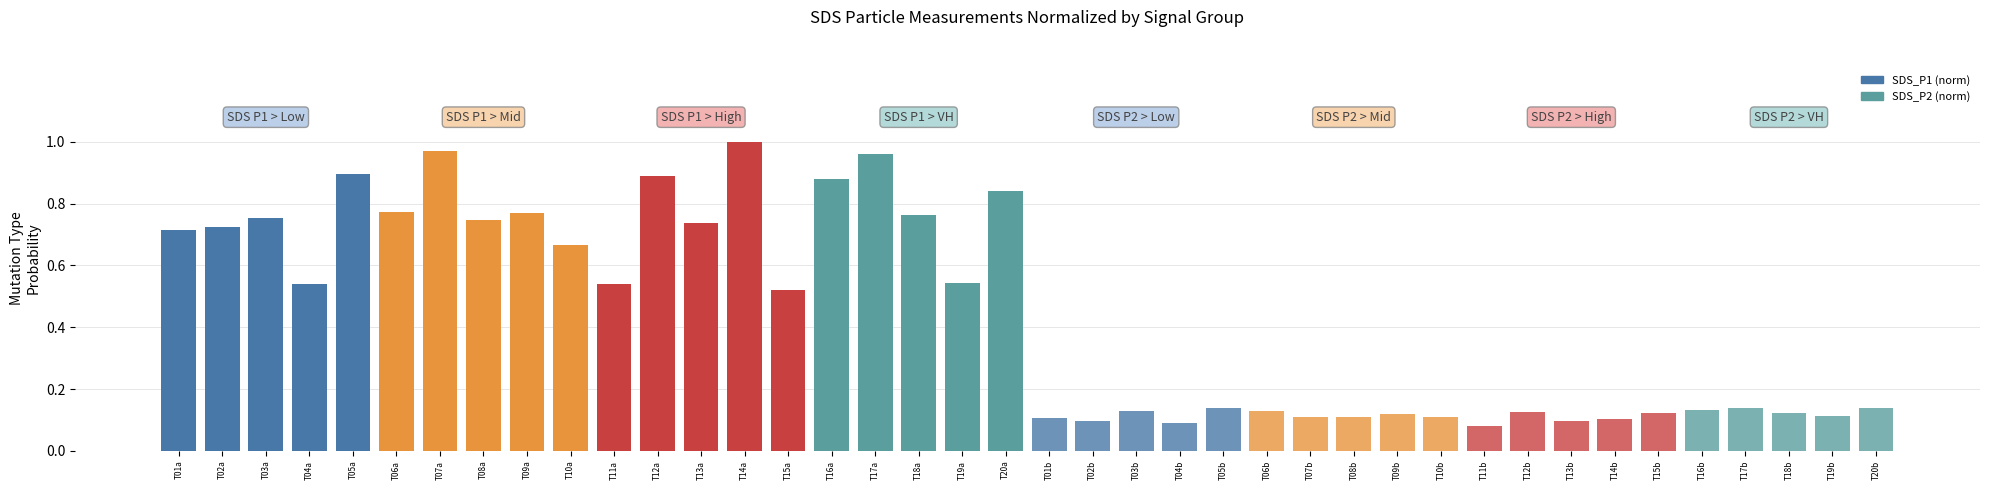

How many bars are there in total?

40